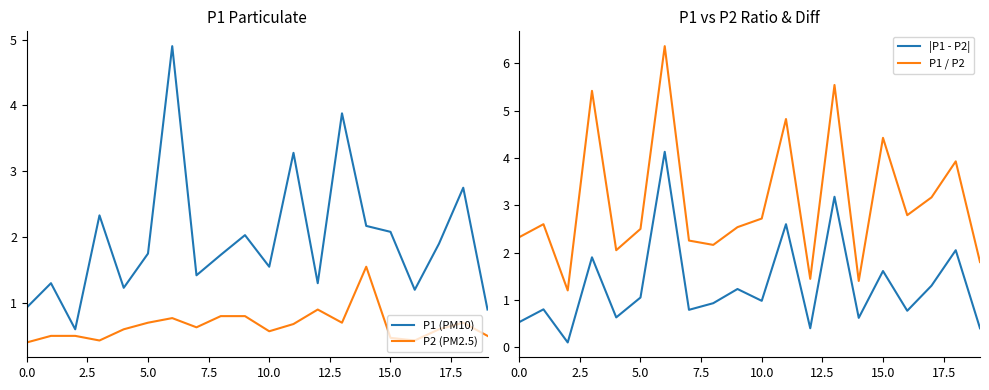

What is the greatest value displayed?

6.4